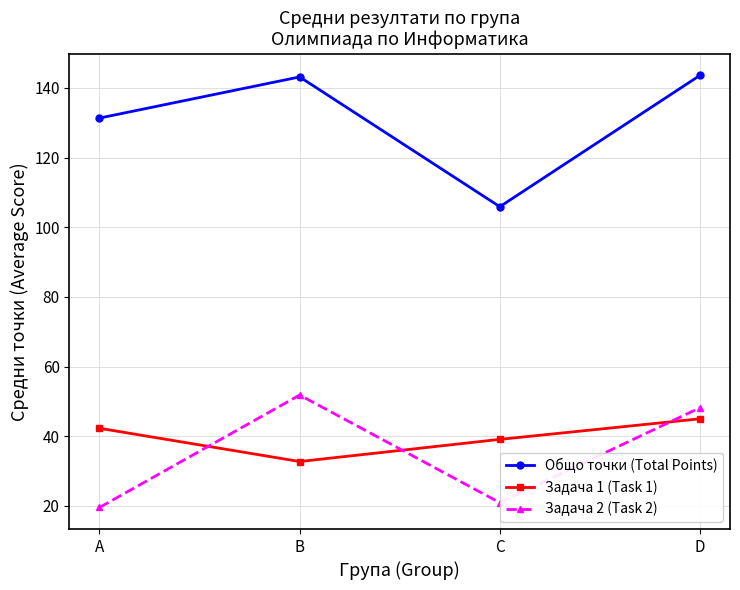

List the series in order of their peak value, lowest first.

Задача 1 (Task 1), Задача 2 (Task 2), Общо точки (Total Points)